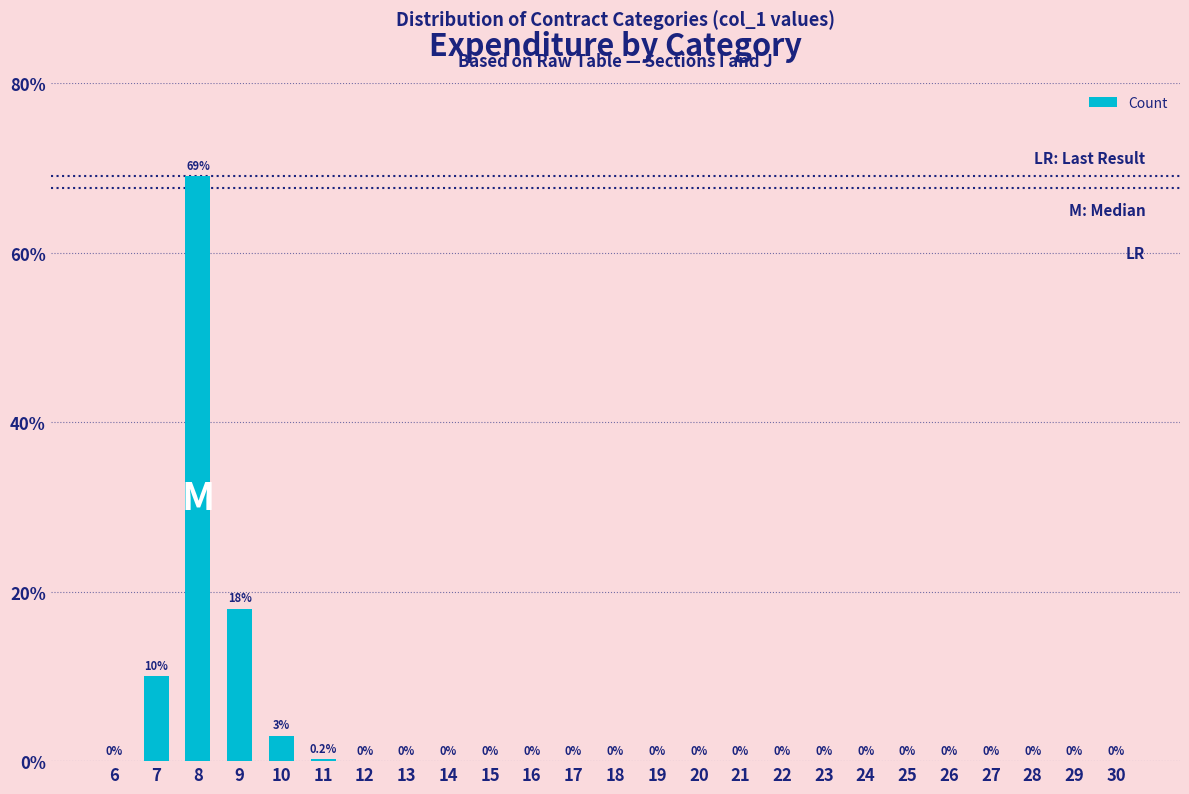

The chart shows a value of 0.0 at 17. True or false?

True